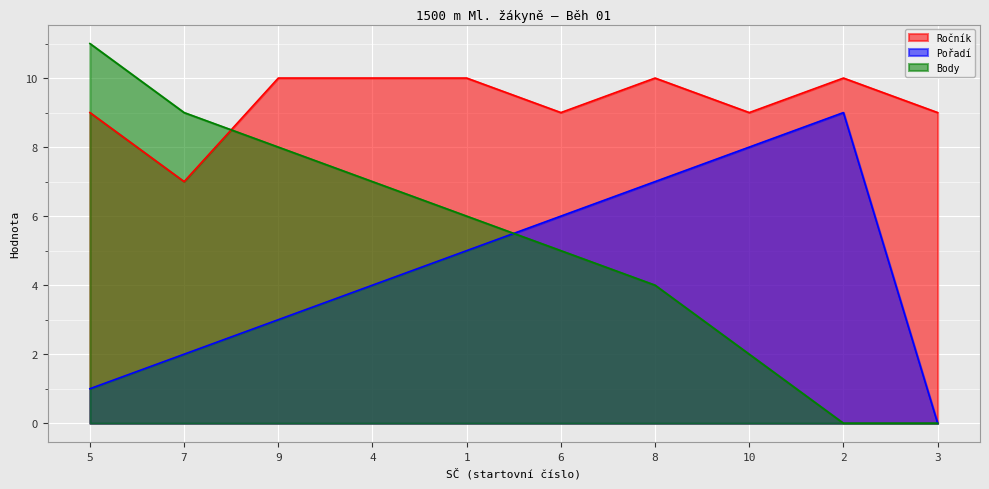

How many interior local peaks does the Pořadí series have?

1